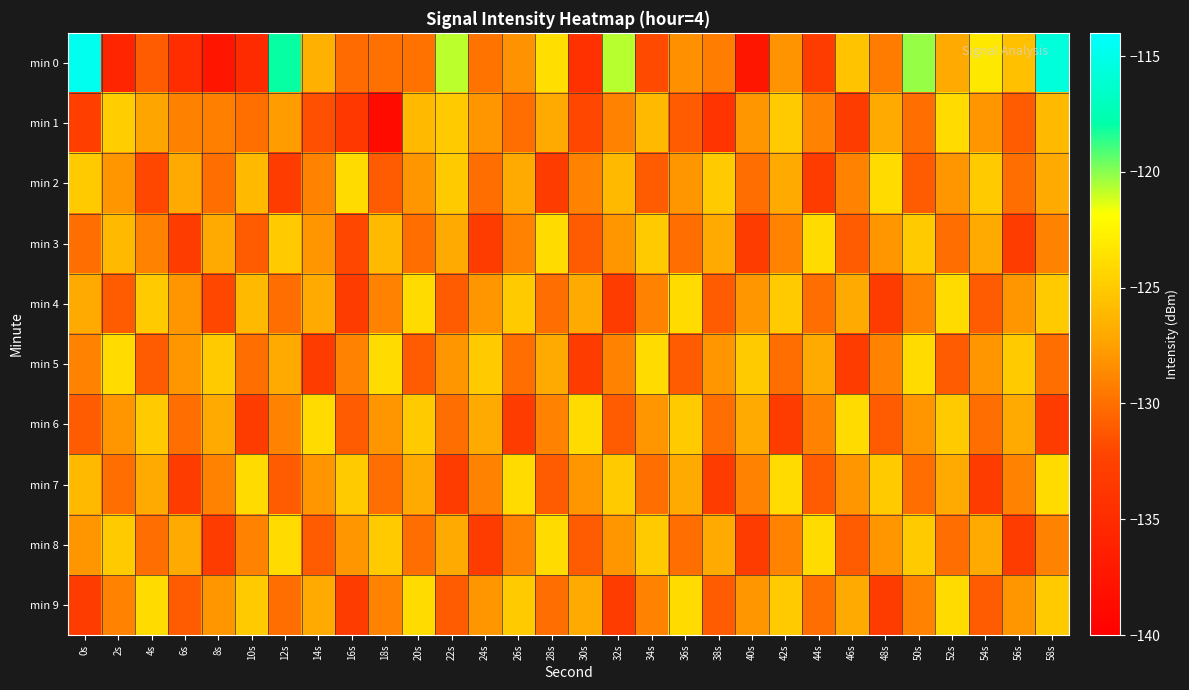

What is the spread (max minus min) of values at 50s?

10.8